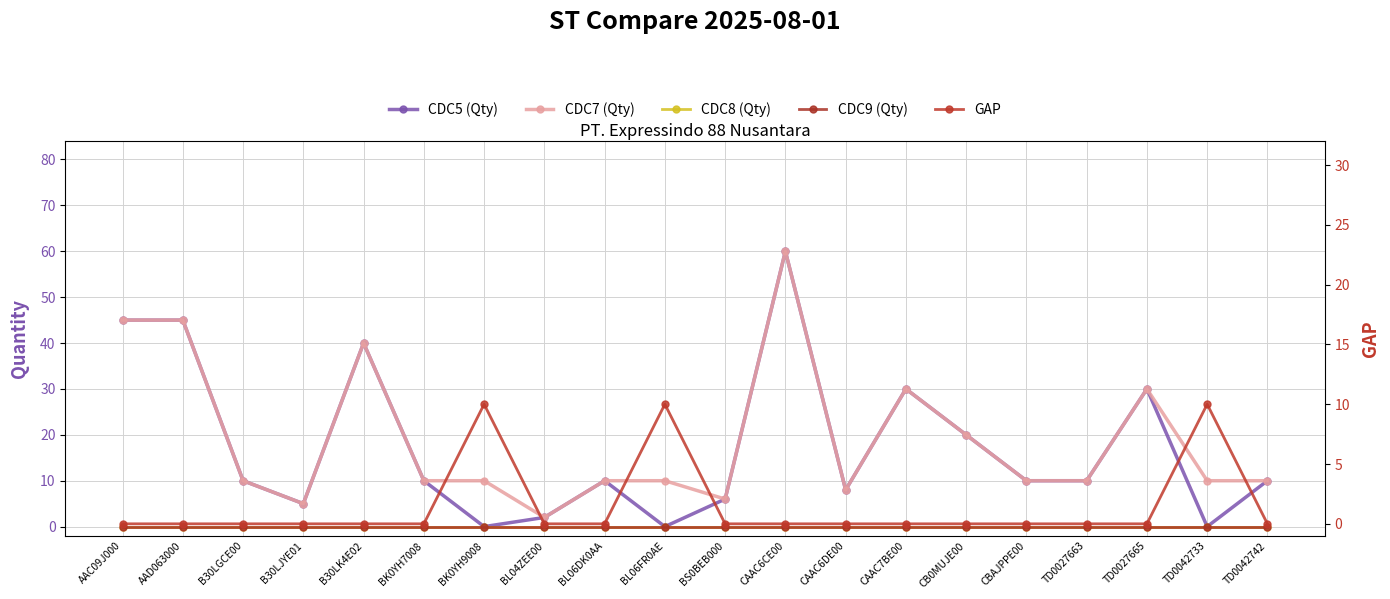

At how many categories does at least one series exceed 0?

20